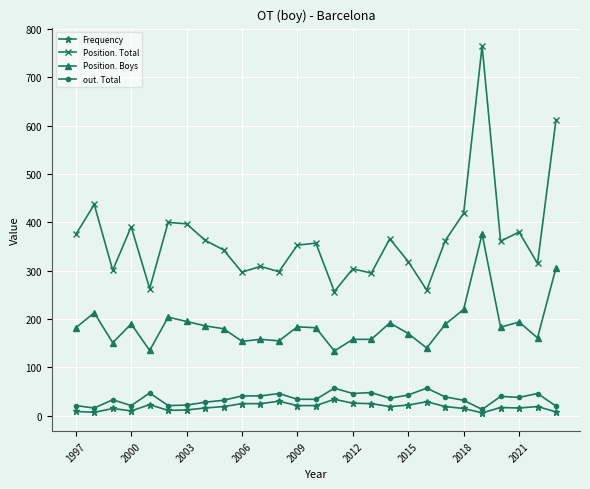

True or false: Position. Total and out. Total intersect in this chart.

False